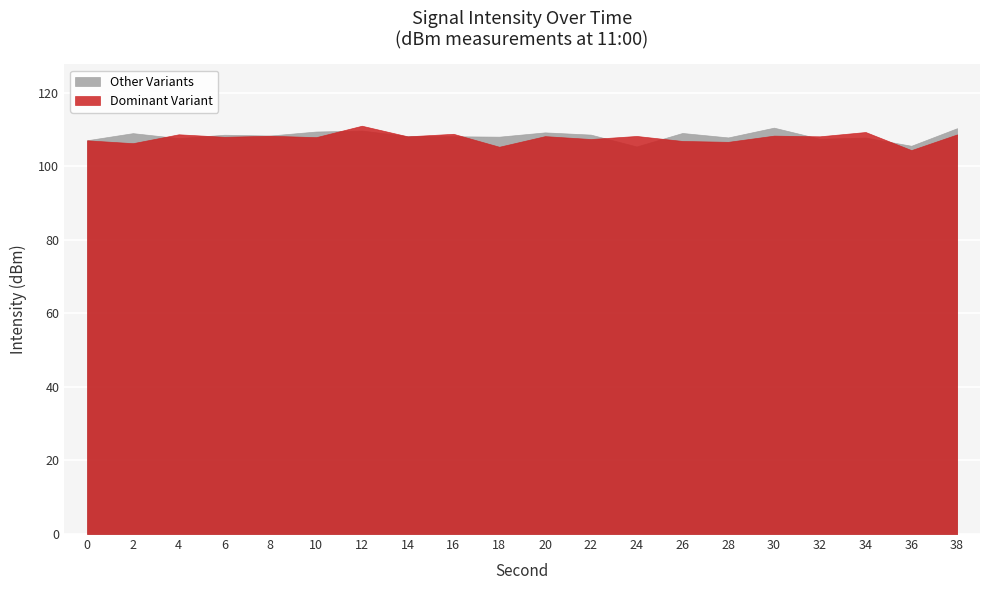

What is the lowest value of the Dominant Variant series?

104.4